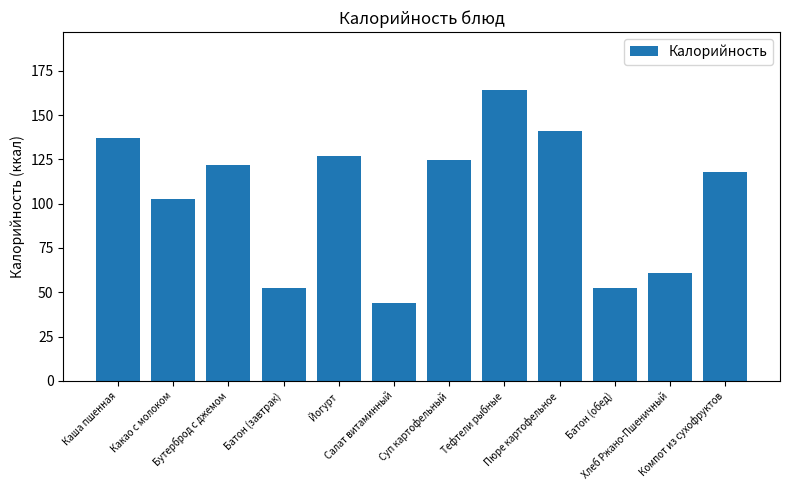

Approximately how many times larger is the value at Хлеб Ржано-Пшеничный compared to Салат витаминный?

1.4